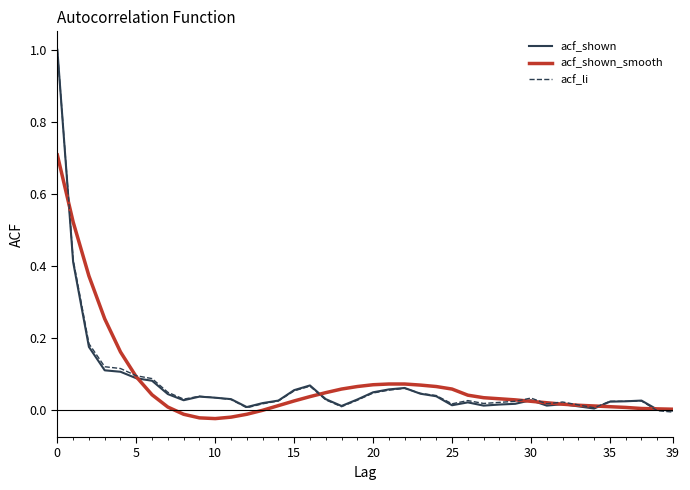

What is the greatest value displayed?

1.0